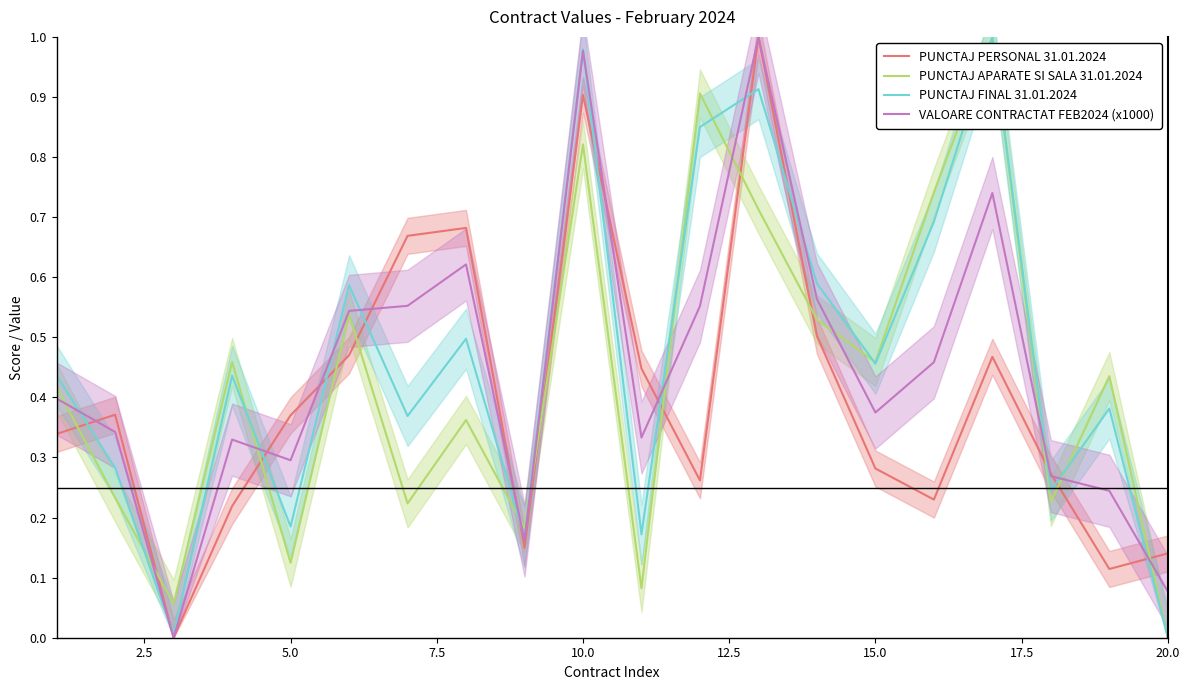

Is the value of VALOARE CONTRACTAT FEB2024 (x1000) at 17.5 greater than the value of PUNCTAJ FINAL 31.01.2024 at 14?

Yes